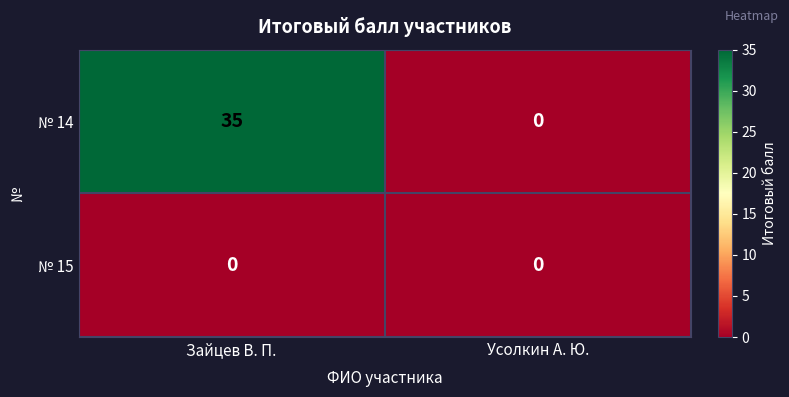

What value does the № 14 series have at Зайцев В. П., to the nearest 10?

40